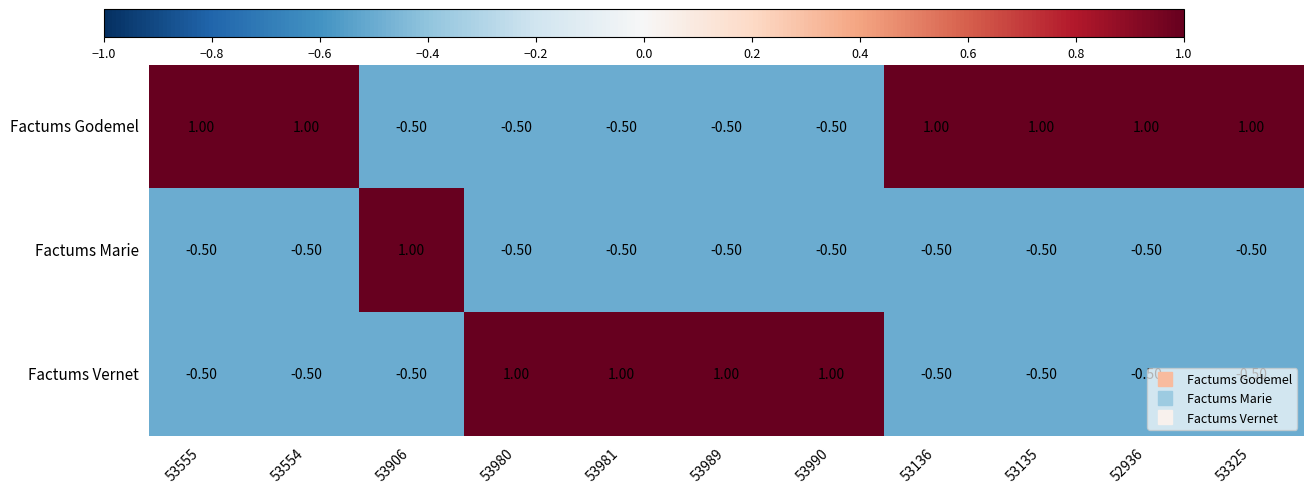

How many data points does each series have?

11